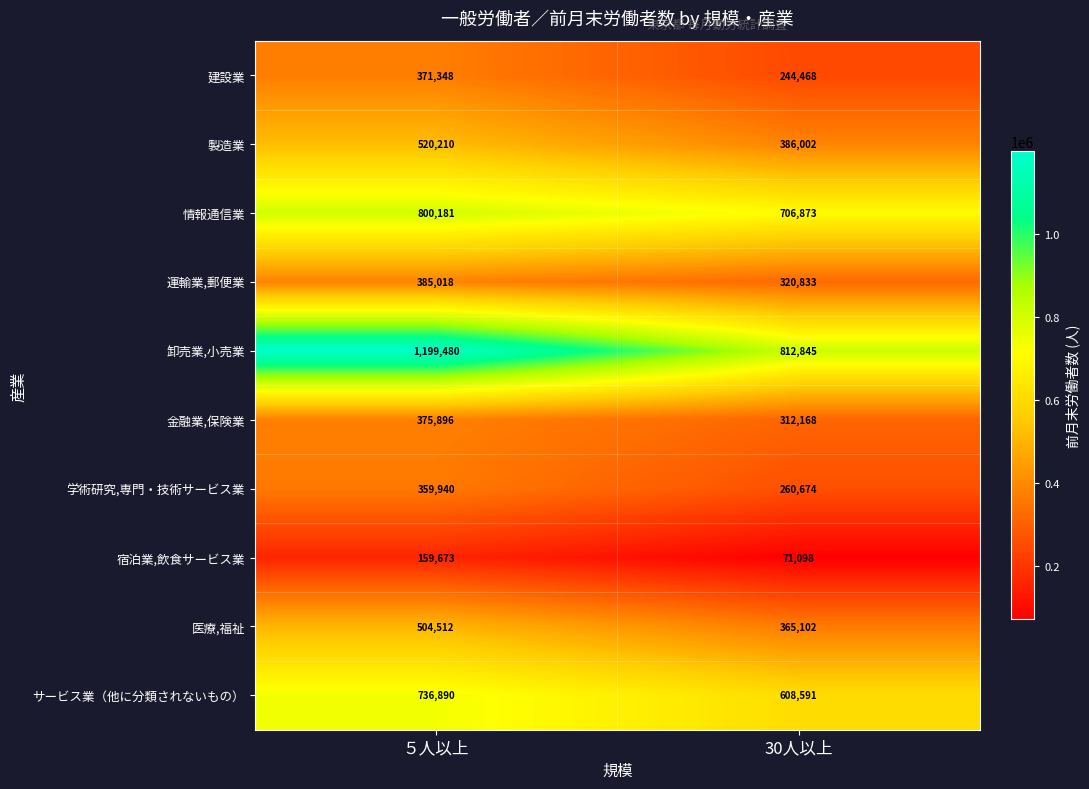

Which series has the largest total across all categories?

卸売業,小売業